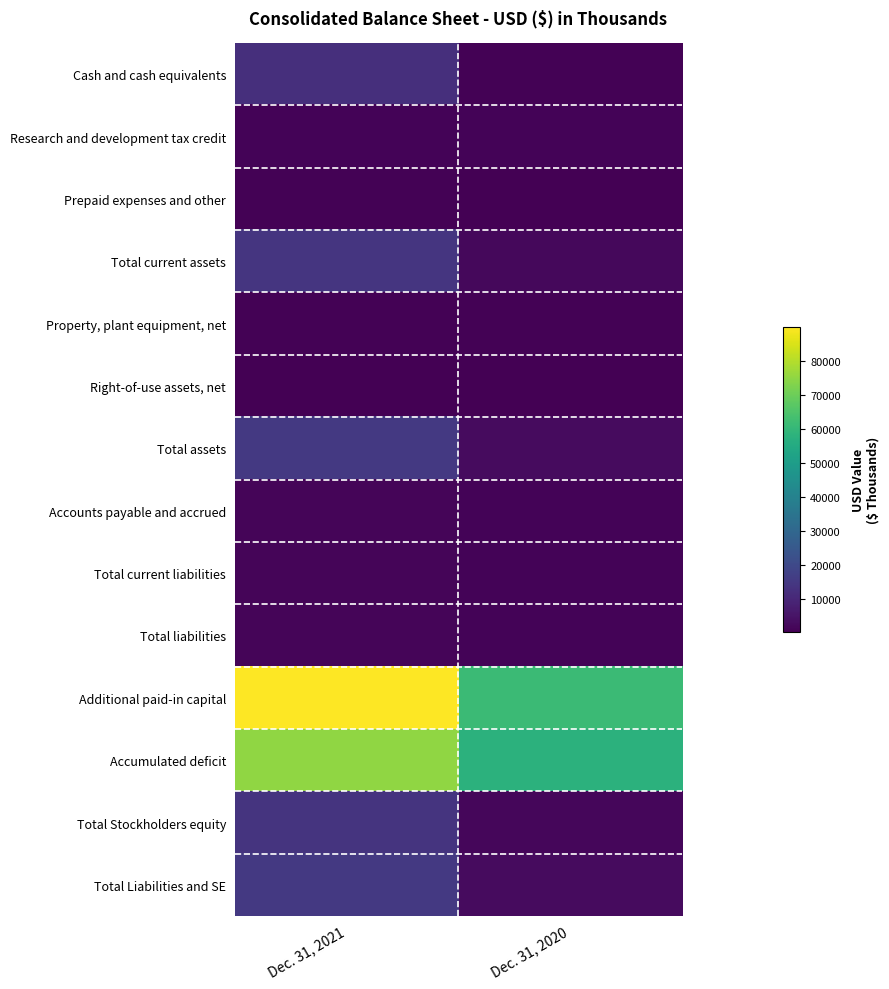

Reading left to right, extract all data points from this chart.

Cash and cash equivalents: Dec. 31, 2021=12226	Dec. 31, 2020=764
Research and development tax credit: Dec. 31, 2021=1070	Dec. 31, 2020=982
Prepaid expenses and other: Dec. 31, 2021=802	Dec. 31, 2020=259
Total current assets: Dec. 31, 2021=14098	Dec. 31, 2020=2023
Property, plant equipment, net: Dec. 31, 2021=802	Dec. 31, 2020=682
Right-of-use assets, net: Dec. 31, 2021=154	Dec. 31, 2020=236
Total assets: Dec. 31, 2021=15060	Dec. 31, 2020=2949
Accounts payable and accrued: Dec. 31, 2021=1423	Dec. 31, 2020=861
Total current liabilities: Dec. 31, 2021=1510	Dec. 31, 2020=1078
Total liabilities: Dec. 31, 2021=1538	Dec. 31, 2020=1098
Additional paid-in capital: Dec. 31, 2021=89954	Dec. 31, 2020=61276
Accumulated deficit: Dec. 31, 2021=75072	Dec. 31, 2020=57946
Total Stockholders equity: Dec. 31, 2021=13522	Dec. 31, 2020=1851
Total Liabilities and SE: Dec. 31, 2021=15060	Dec. 31, 2020=2949